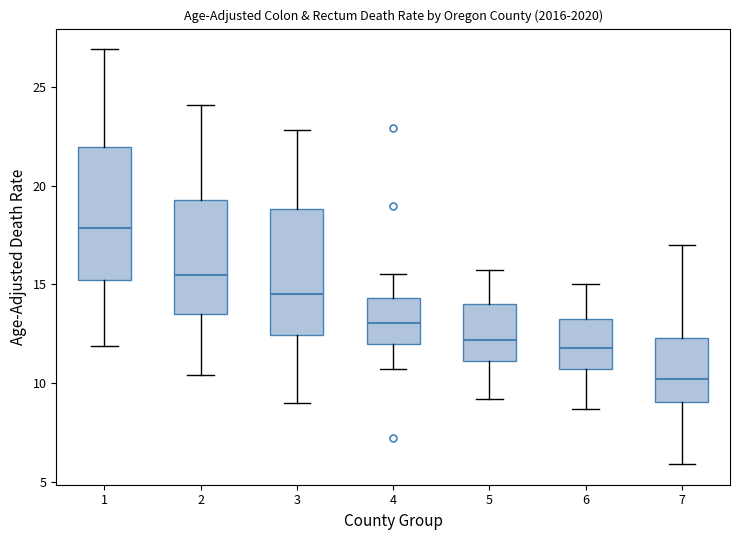

Reading left to right, transcribe this box plot: for each box, give where its median line is, the range the box spans, and where its two whiskers end, as read against the y-axis. The values are not printed on the chart, so give them approximately, as read against the axis.

1: median 18.0, box 15.0 to 22.0, whiskers 12.0 to 27.0
2: median 15.5, box 13.5 to 19.5, whiskers 10.5 to 24.0
3: median 14.5, box 12.5 to 19.0, whiskers 9.0 to 23.0
4: median 13.0, box 12.0 to 14.5, whiskers 10.5 to 15.5
5: median 12.0, box 11.0 to 14.0, whiskers 9.0 to 15.5
6: median 12.0, box 10.5 to 13.5, whiskers 8.5 to 15.0
7: median 10.0, box 9.0 to 12.5, whiskers 6.0 to 17.0